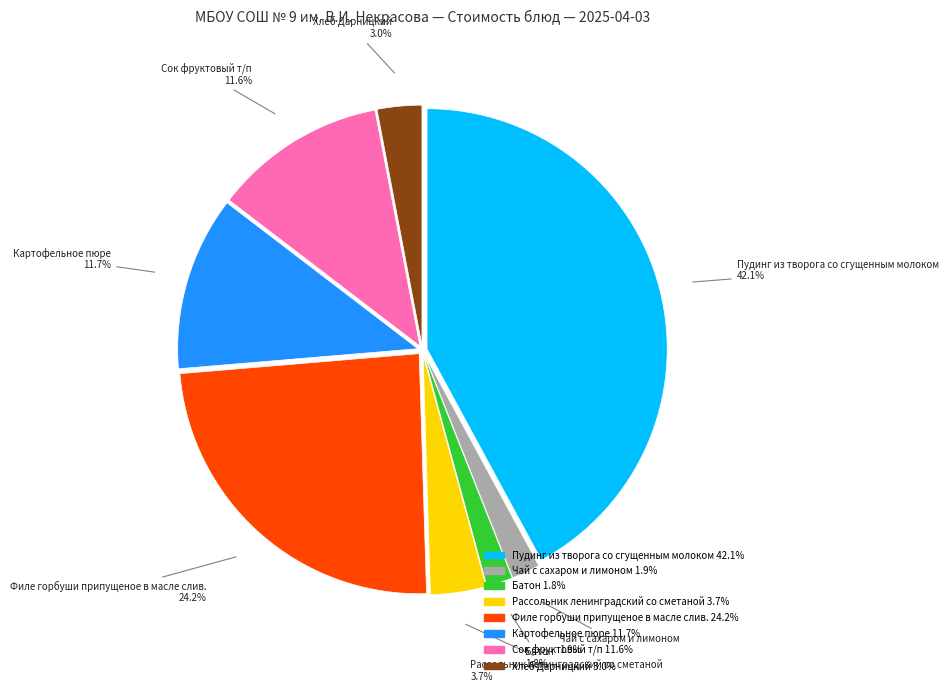

Does Чай с сахаром и лимоном represent more than half of the total?

No